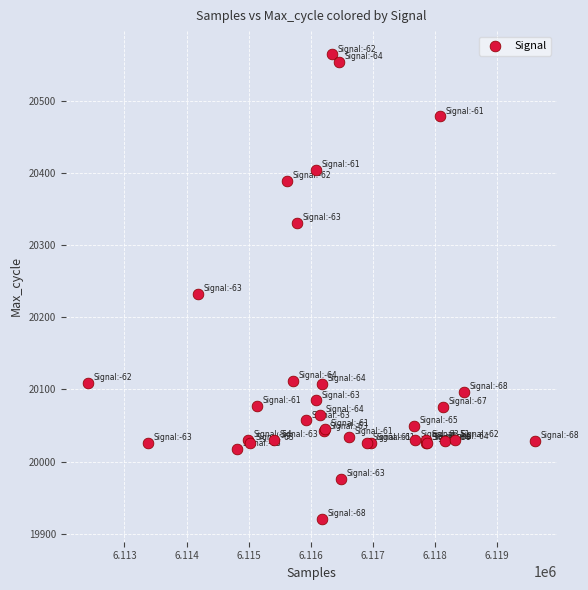

What Y value in the scatter plot is closest to 20243?

20233